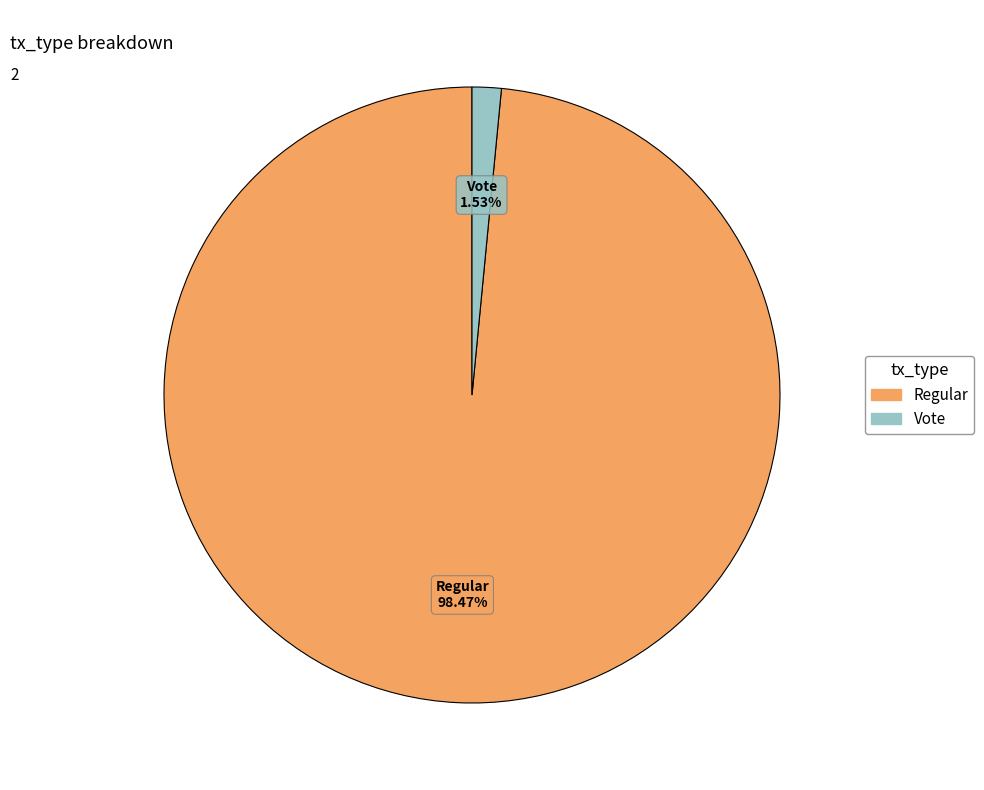

Does any single category account for the majority?

Yes